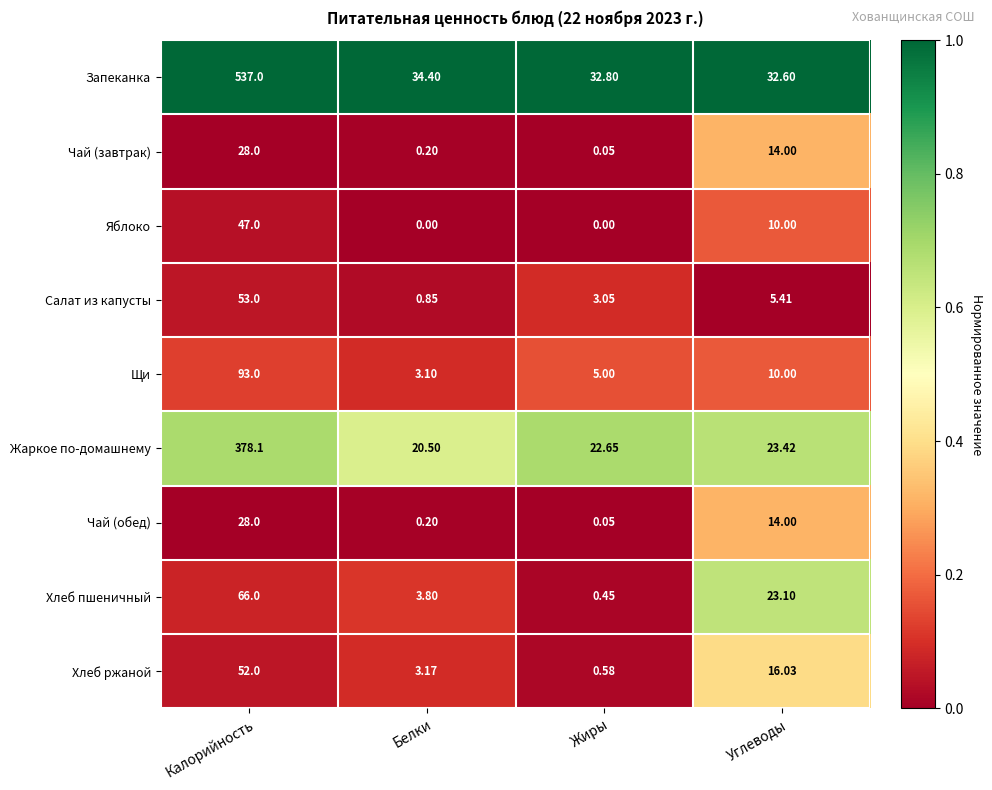

Where is Щи nearest to the value 48?

Углеводы